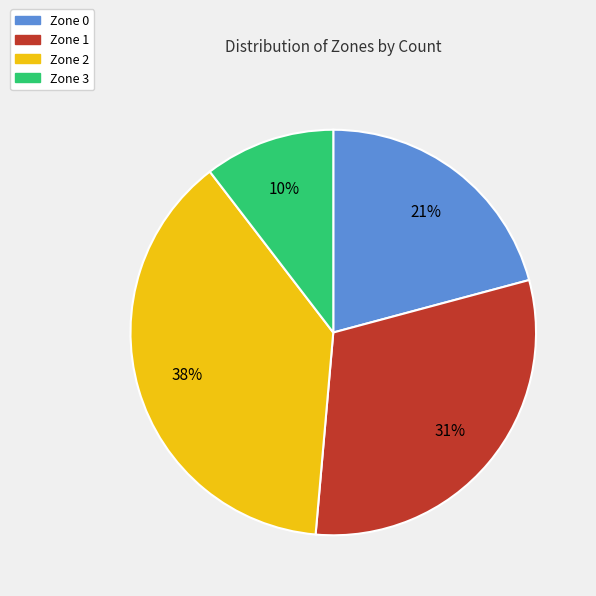

To the nearest percent, what is the combined percentage of Zone 1 and Zone 2?

69%